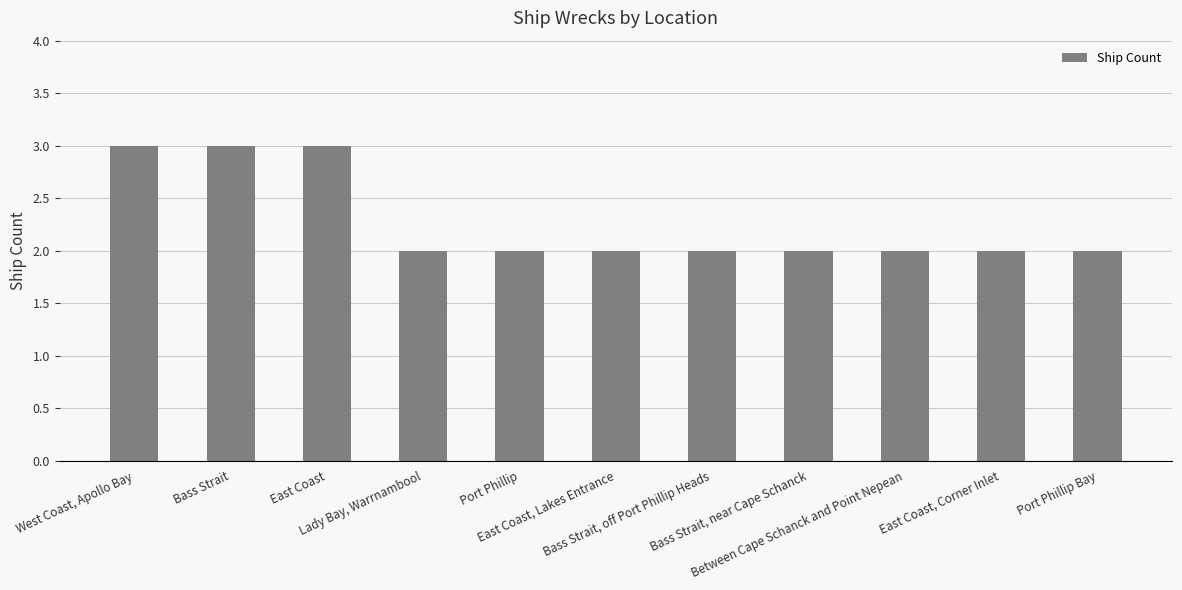

Reading right to left, what are all the values shown in this chart?

Port Phillip Bay=2	East Coast, Corner Inlet=2	Between Cape Schanck and Point Nepean=2	Bass Strait, near Cape Schanck=2	Bass Strait, off Port Phillip Heads=2	East Coast, Lakes Entrance=2	Port Phillip=2	Lady Bay, Warrnambool=2	East Coast=3	Bass Strait=3	West Coast, Apollo Bay=3